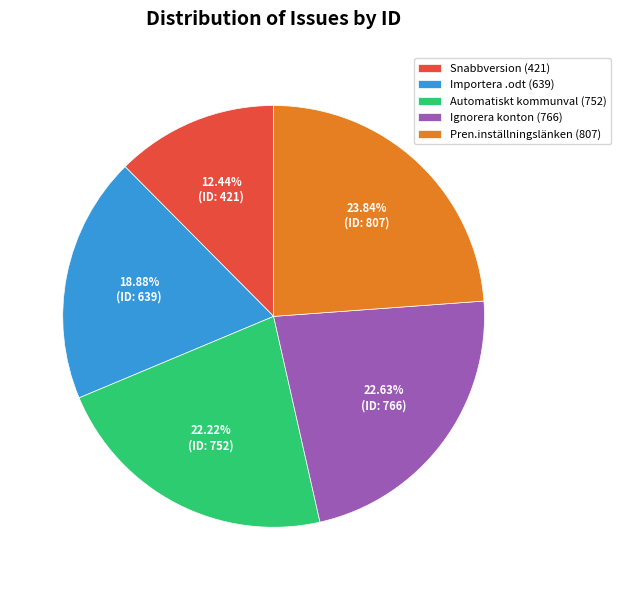

Combined, do Snabbversion (421) and Ignorera konton (766) account for over 50%?

No